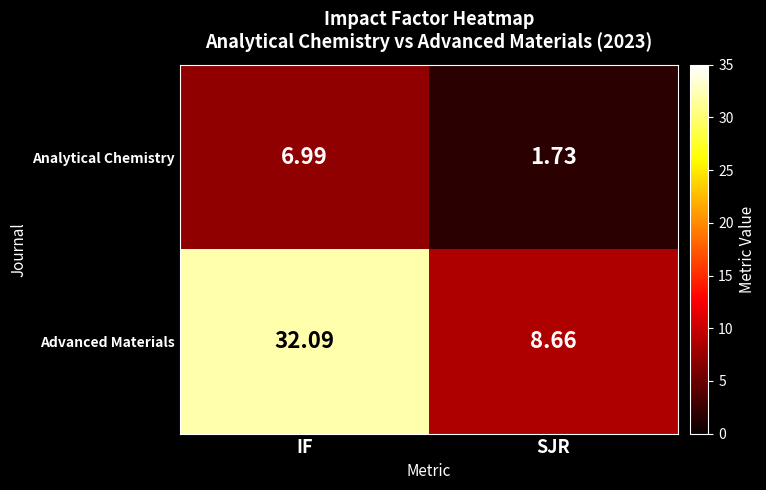

At which label is Analytical Chemistry closest to 4?

SJR